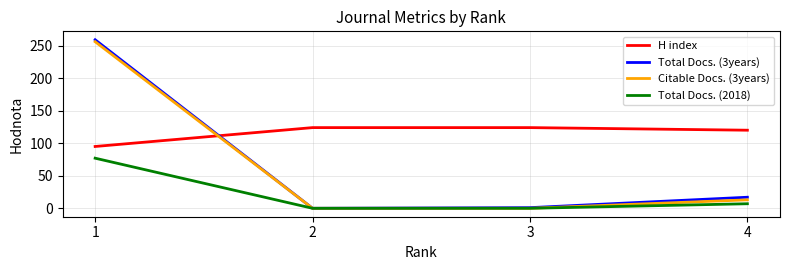

Is the value of Citable Docs. (3years) at 4 greater than the value of Total Docs. (3years) at 3?

Yes